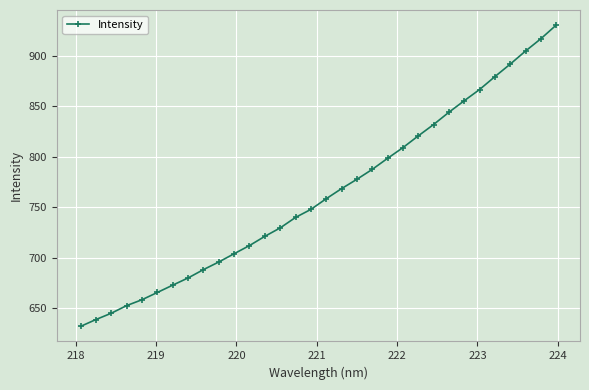

What is the difference between the second highest and second lowest values?

278.0